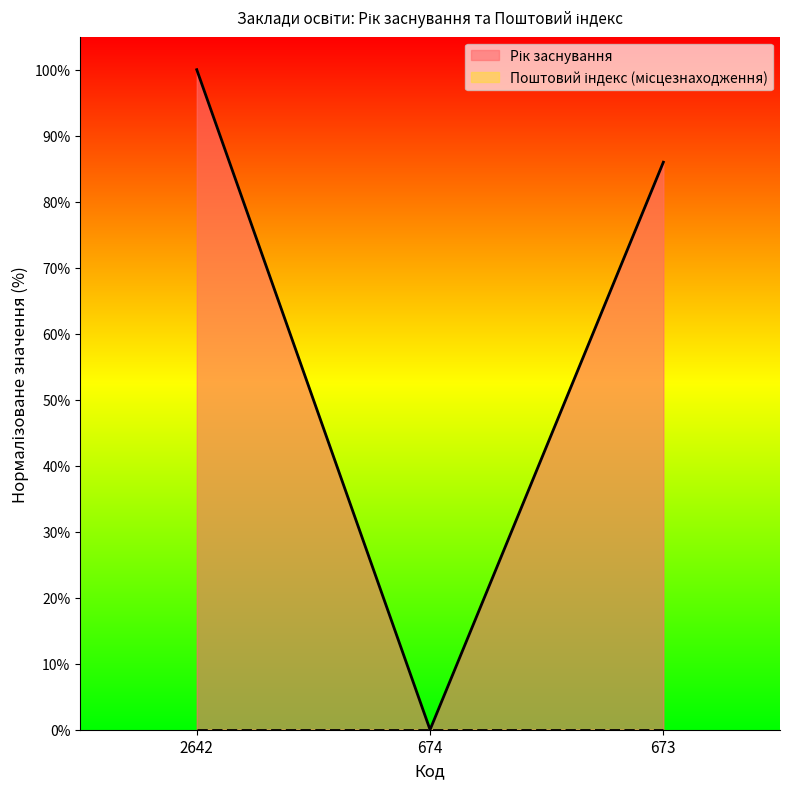

The chart shows a value of 1.6 at 2642. True or false?

False